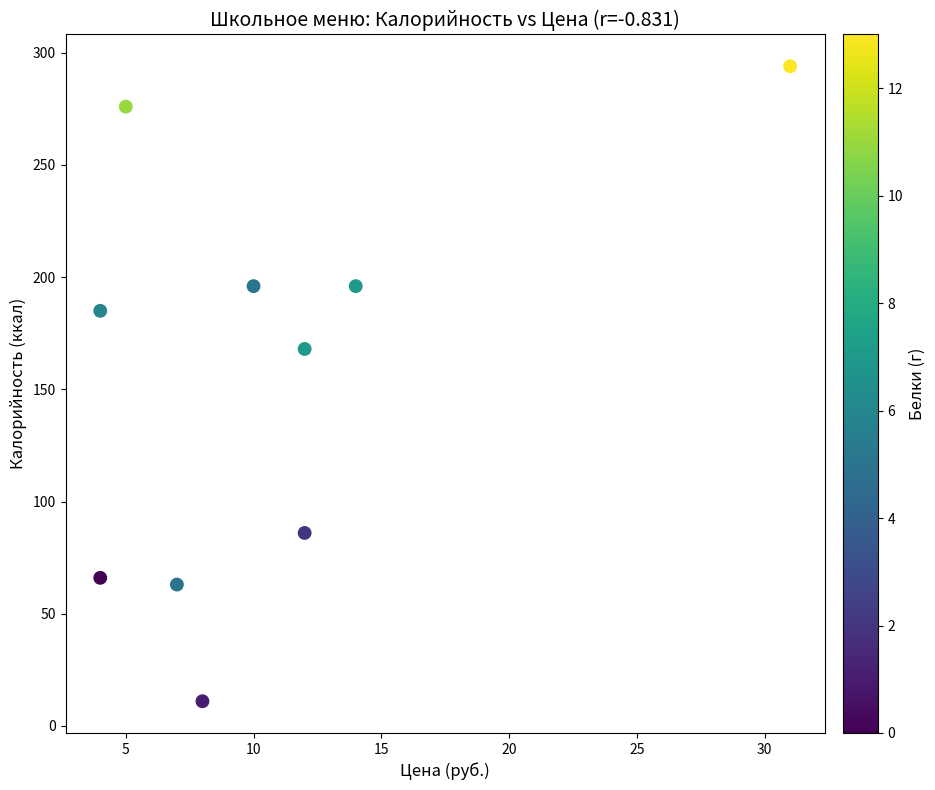

What is the range of X values (max minus min)?

27